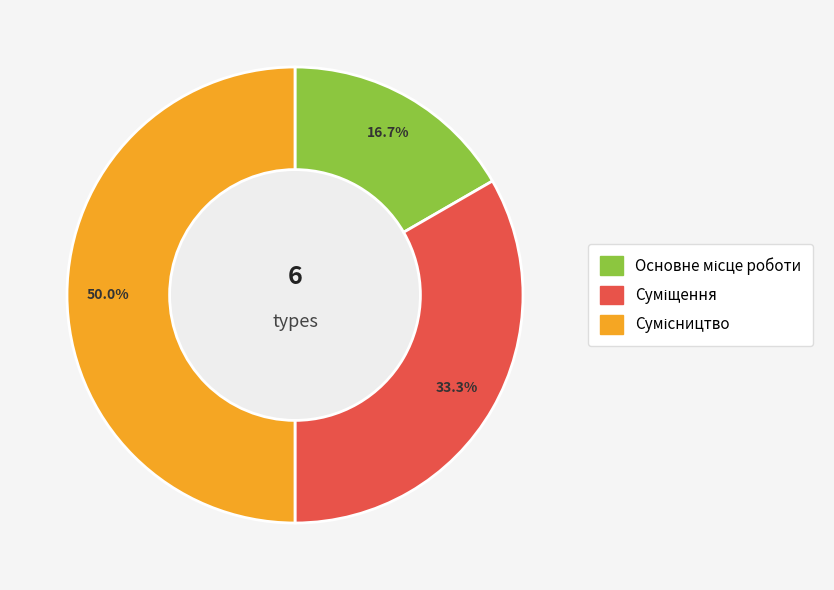

What is the total percentage of Основне місце роботи and Сумісництво?

66.7%